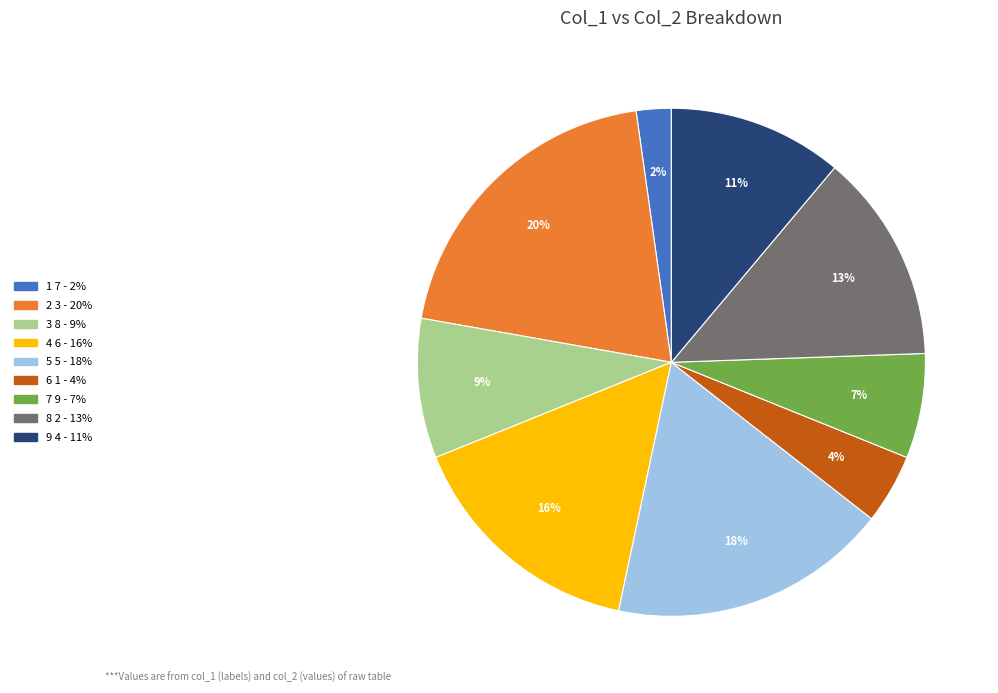

To the nearest percent, what is the average slice percentage?

11%